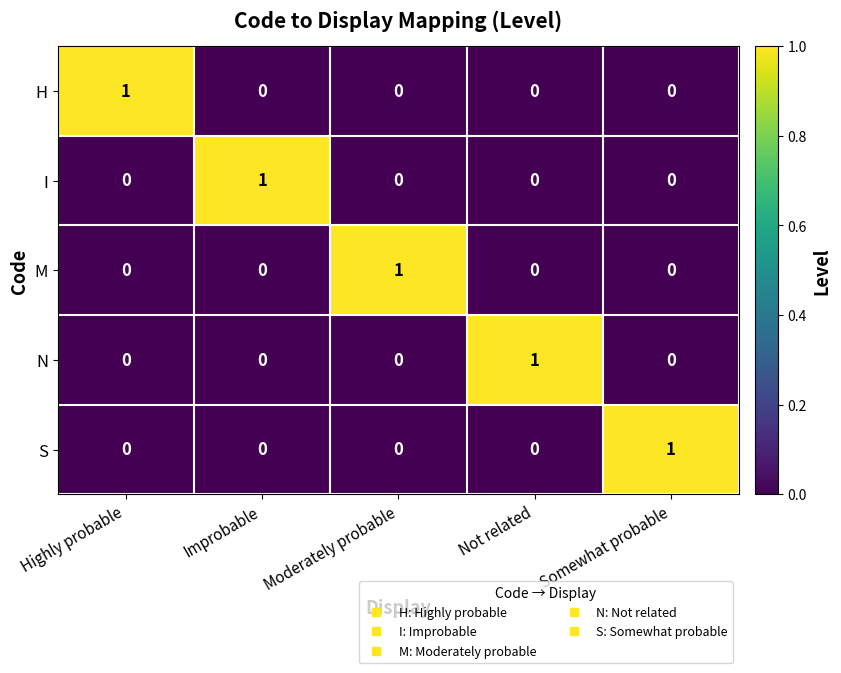

What is the total value across all series at Highly probable?

1